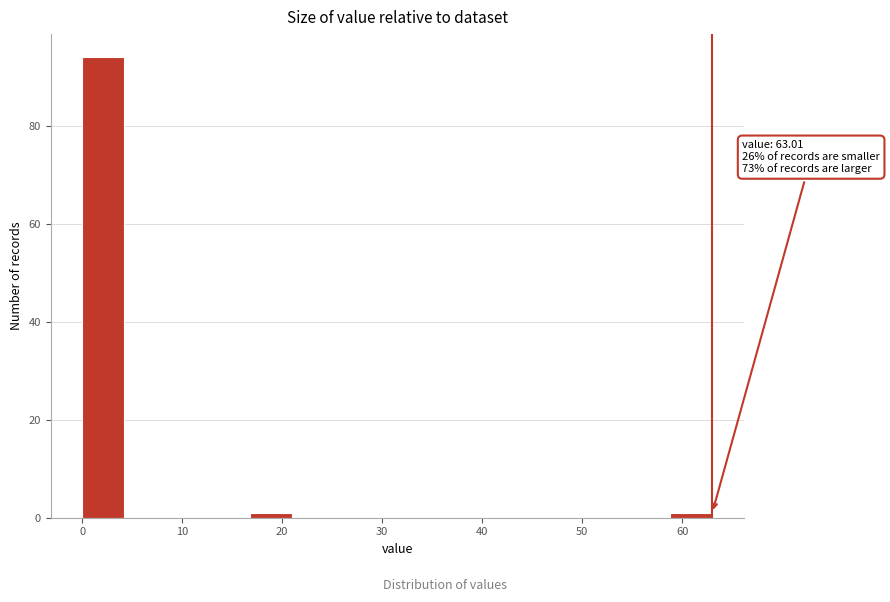

Over which range of the x-axis is the bar tallest?

0 to 4